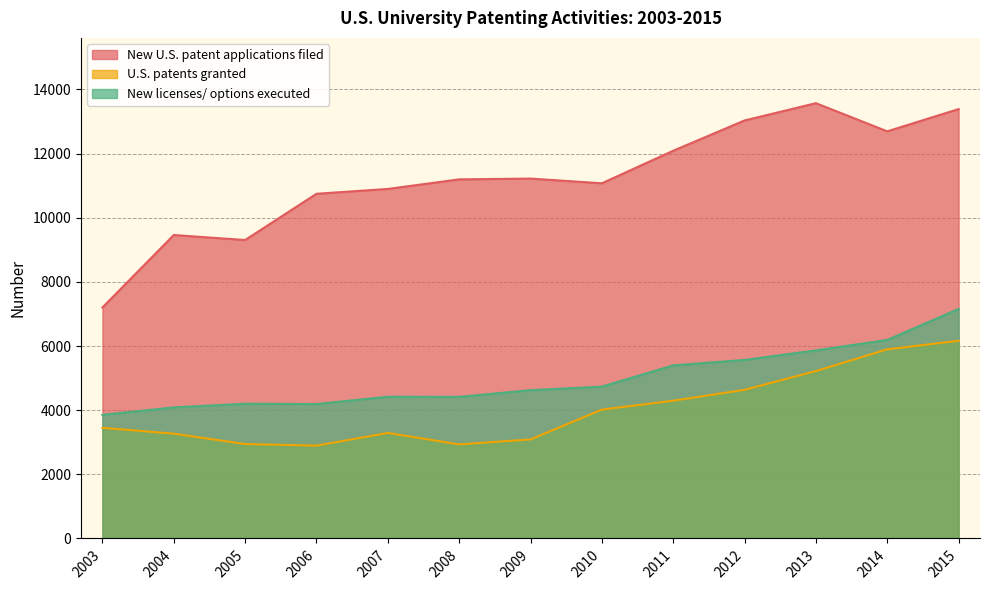

Where is the first local maximum for New U.S. patent applications filed?

2004